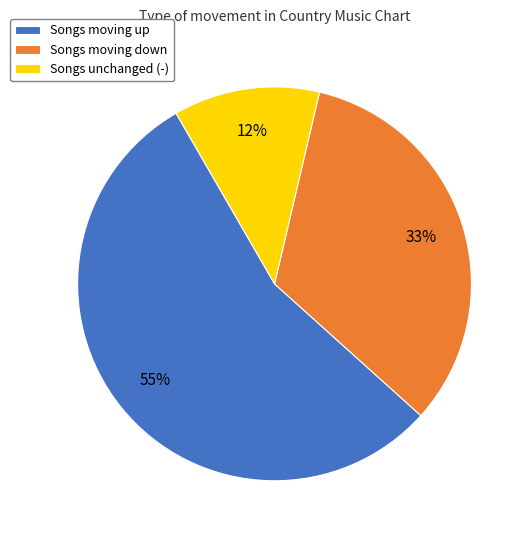

To the nearest percent, what portion does Songs moving up represent?

55%